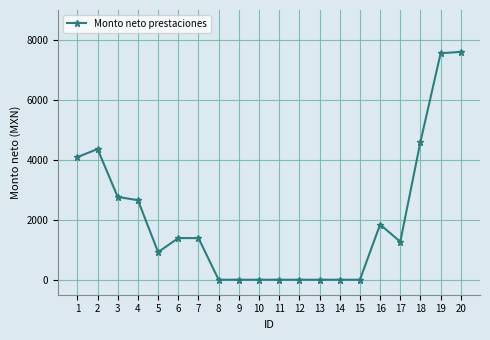

What is the sum of the values at 15 and 6?

1389.5